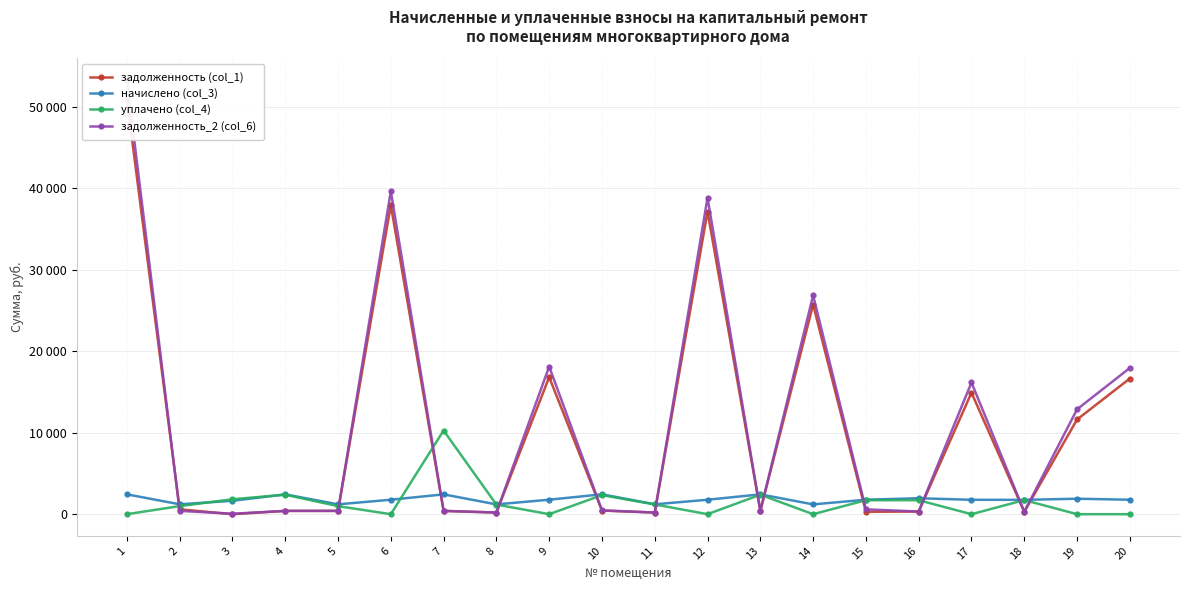

At how many categories does at least one series exceed 12371?

8